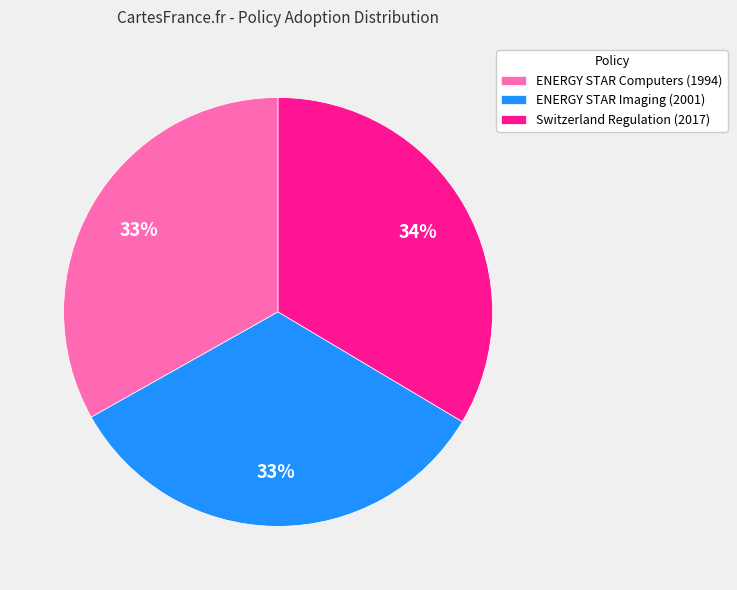

To the nearest percent, what portion does Switzerland Regulation (2017) represent?

34%